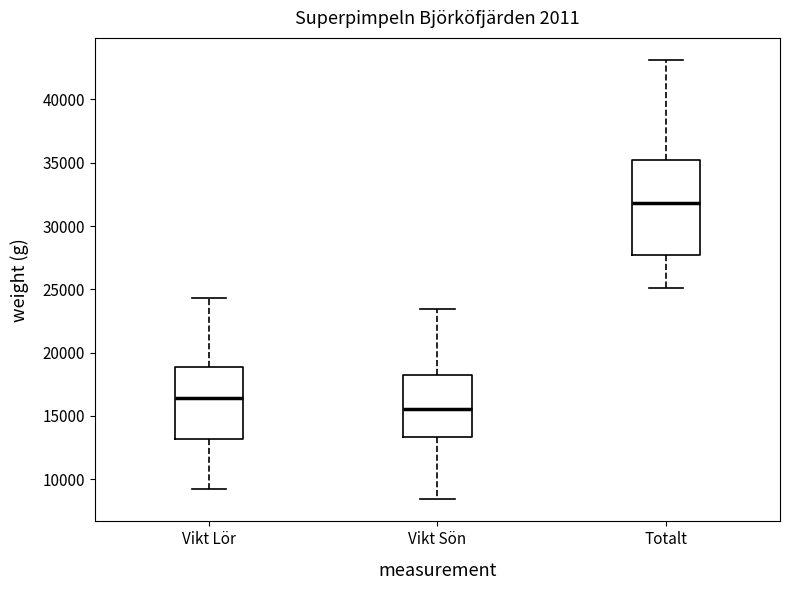

Reading left to right, read every box against the y-axis: the position of its median line, the range the box covers, and the ends of its whiskers. The values are not printed on the chart, so give them approximately, as read against the axis.

Vikt Lör: median 16500, box 13000 to 19000, whiskers 9000 to 24500
Vikt Sön: median 15500, box 13500 to 18000, whiskers 8500 to 23500
Totalt: median 32000, box 27500 to 35000, whiskers 25000 to 43000